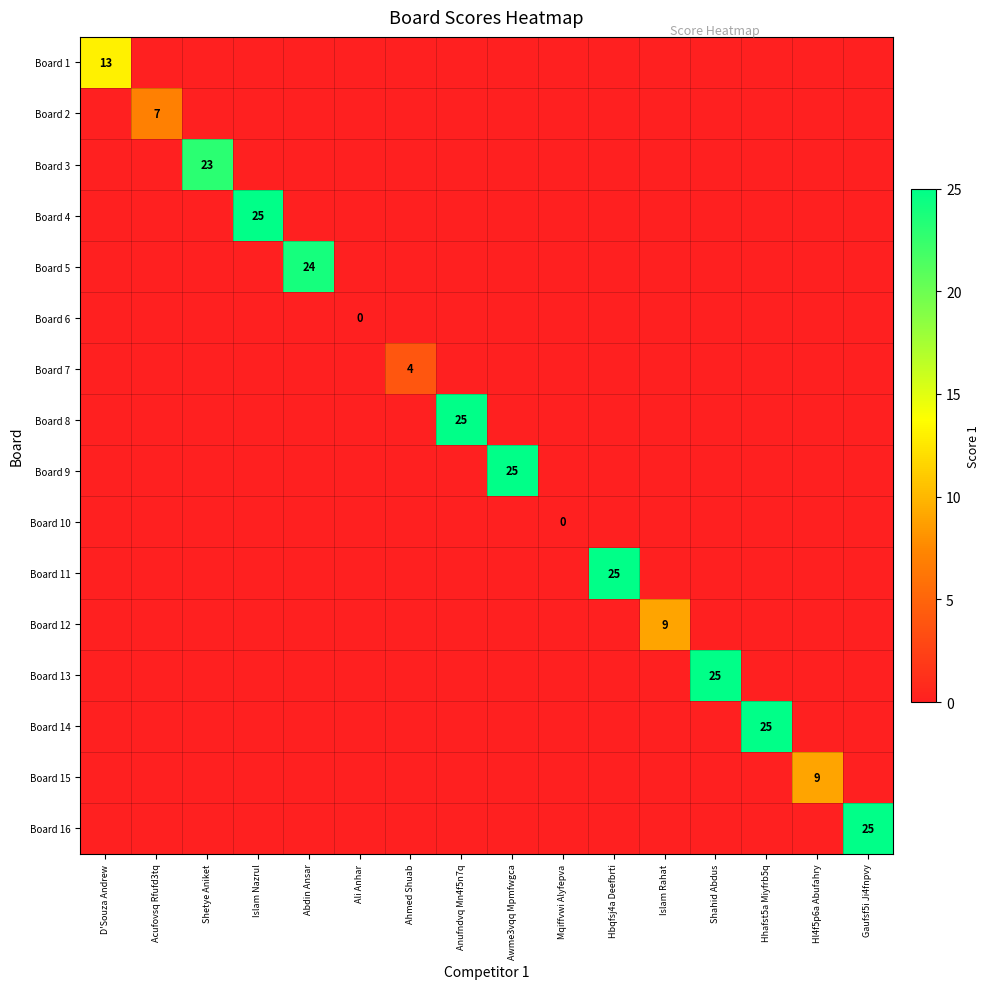

Rank the series by their maximum value, from highest to lowest.

Board 4, Board 8, Board 9, Board 11, Board 13, Board 14, Board 16, Board 5, Board 3, Board 1, Board 12, Board 15, Board 2, Board 7, Board 6, Board 10